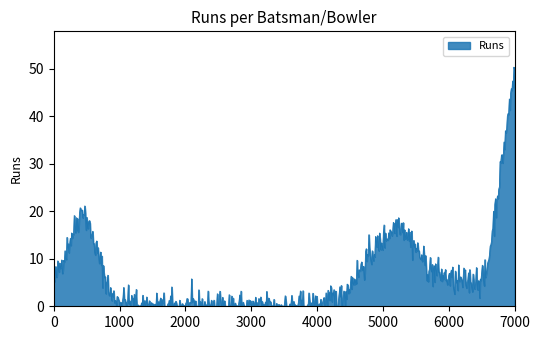

What is the difference between the maximum and minimum values?

50.4